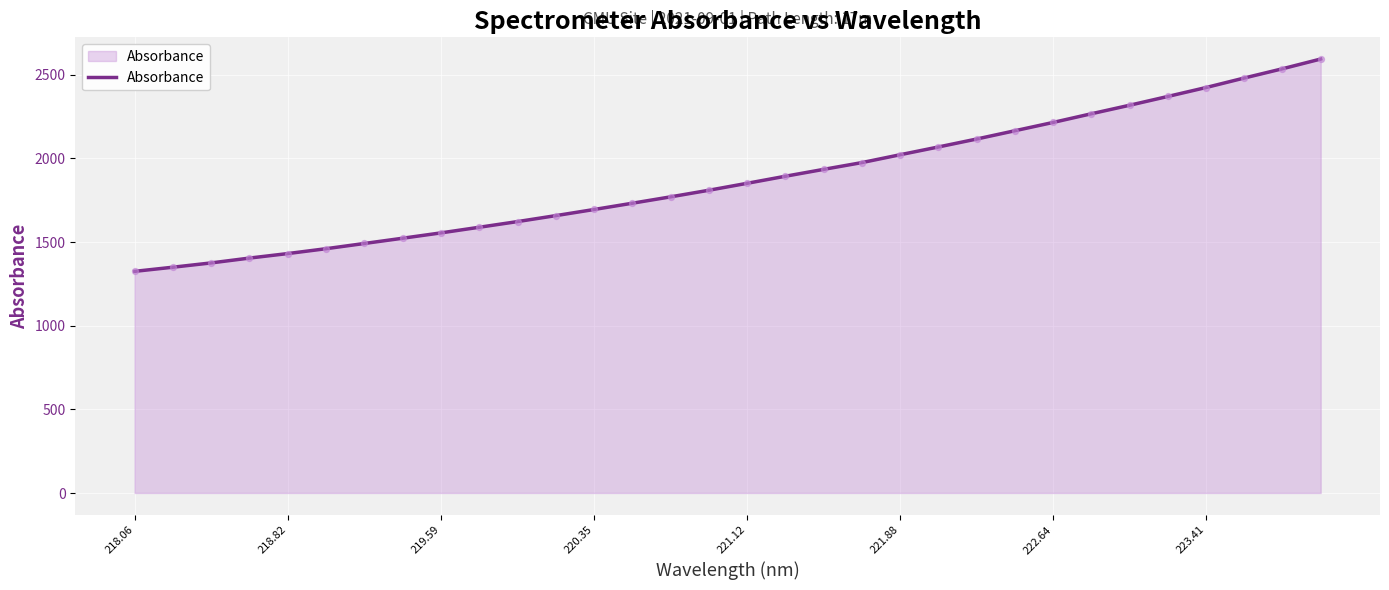

What is the difference between the maximum and minimum values?

1269.3